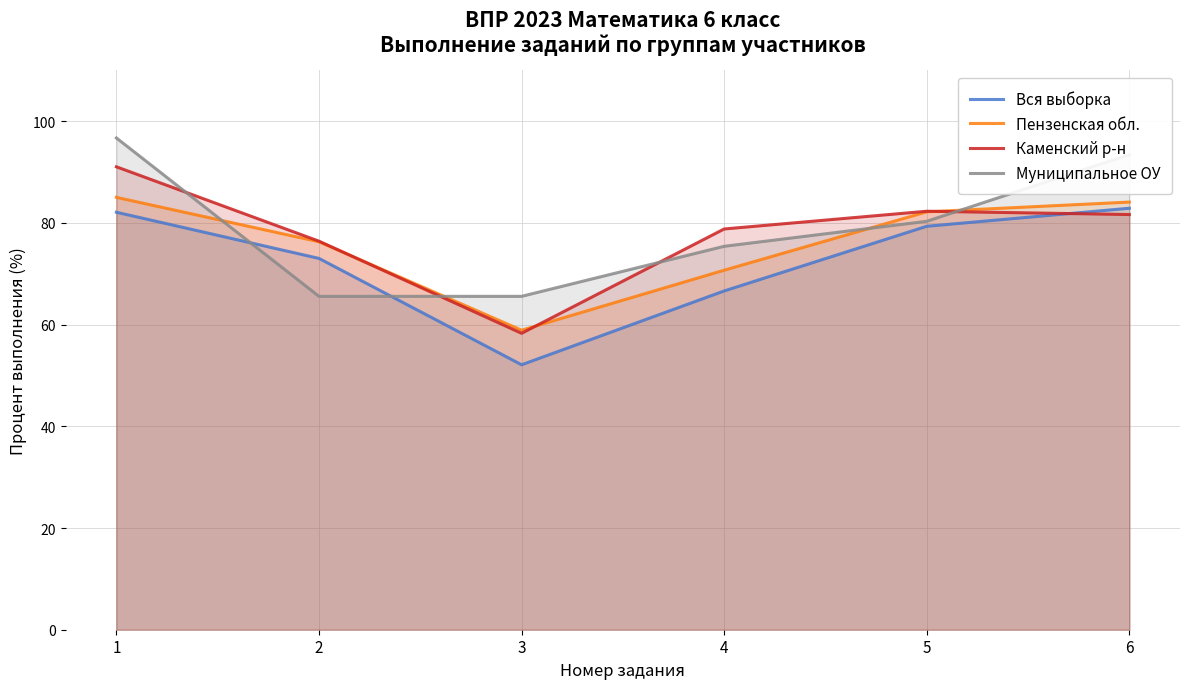

At which category is the sum across all series the highest?

1